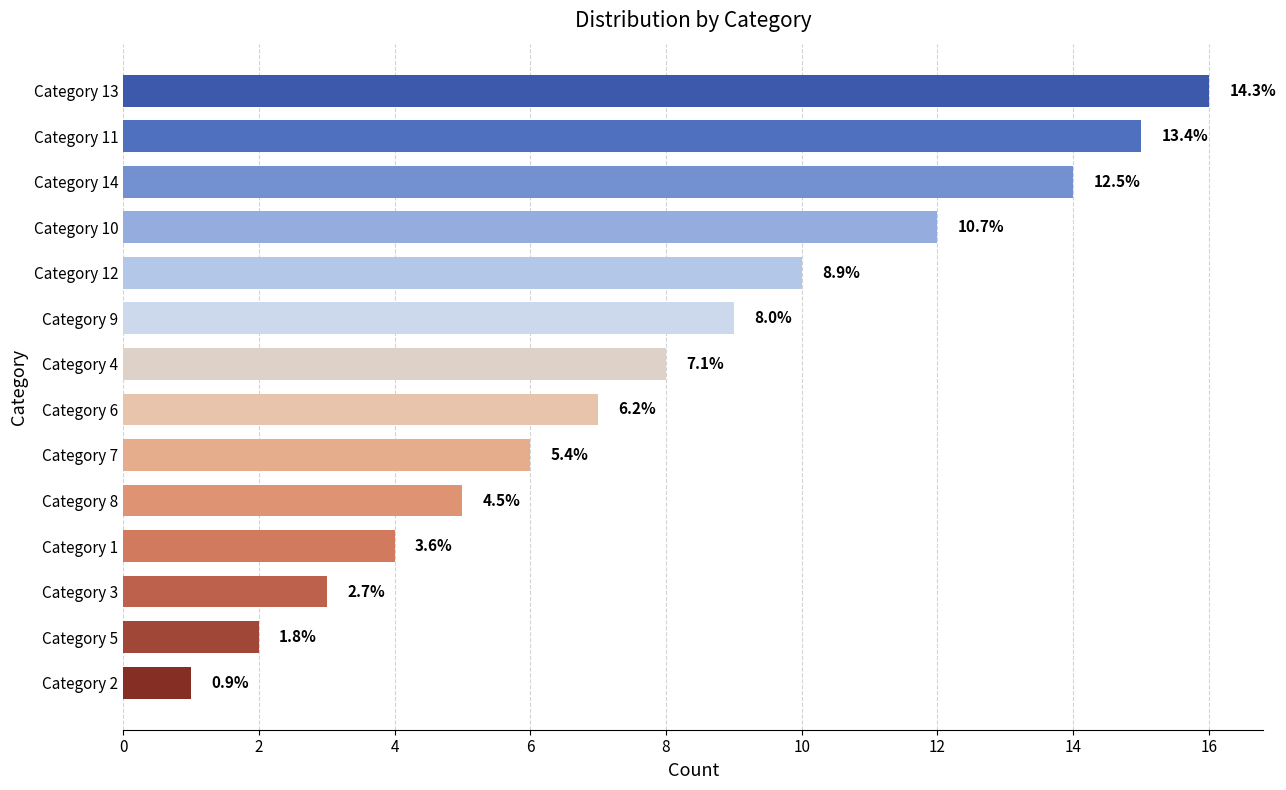

Does the chart contain any negative values?

No